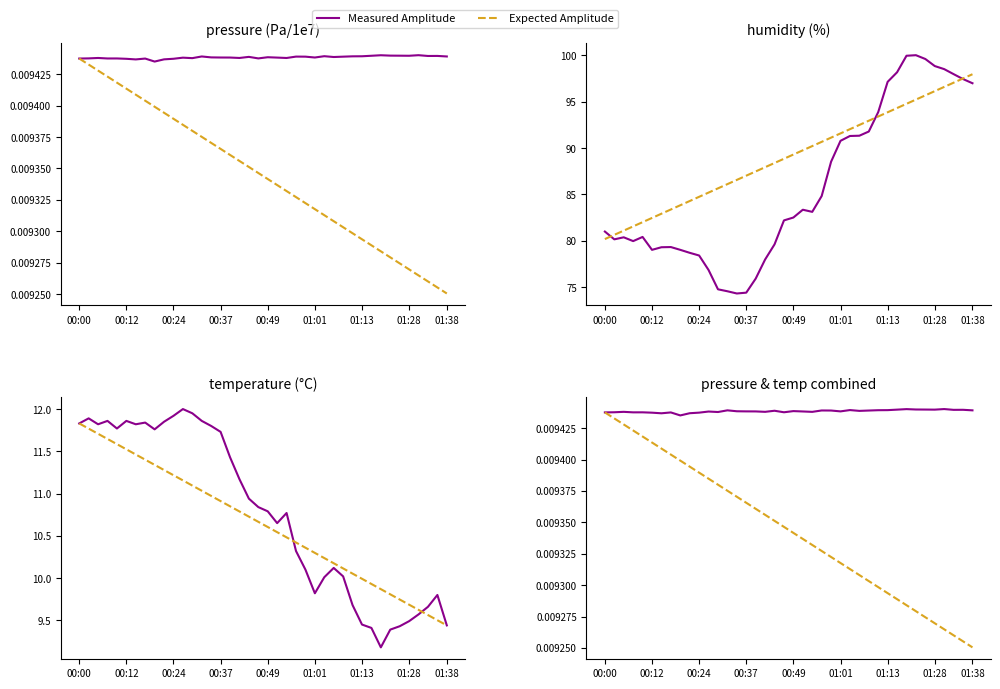

The Measured Amplitude series shows 0.0 at 00:12. True or false?

True